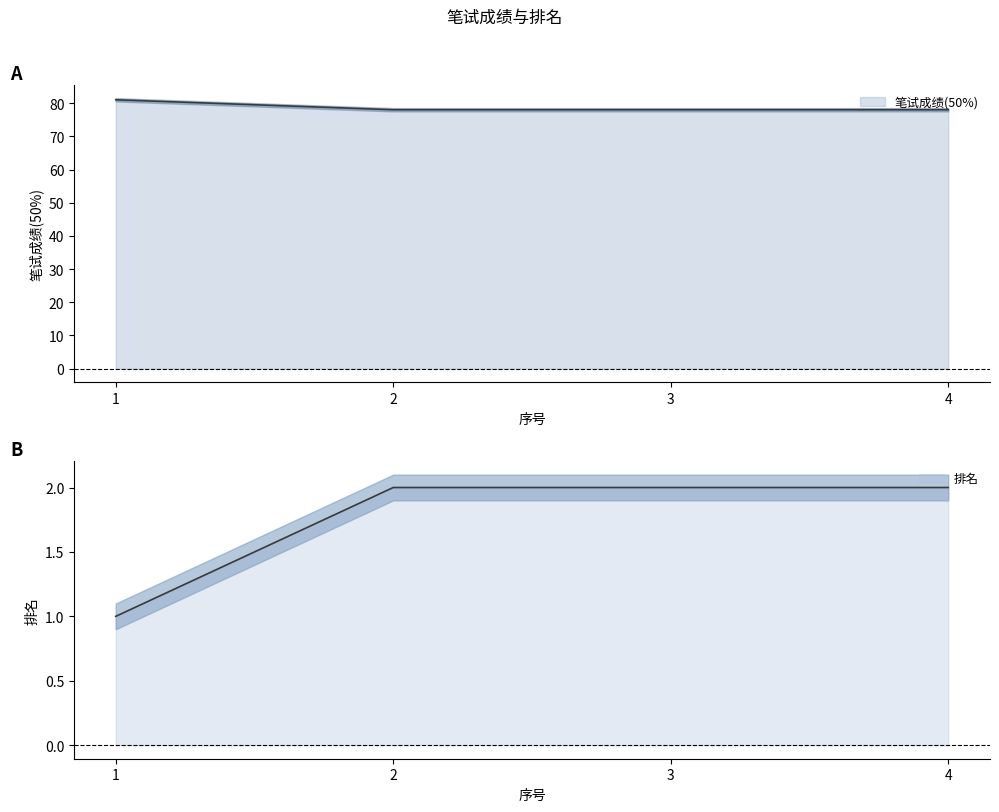

True or false: 笔试成绩(50%) and 排名 cross at least once.

False